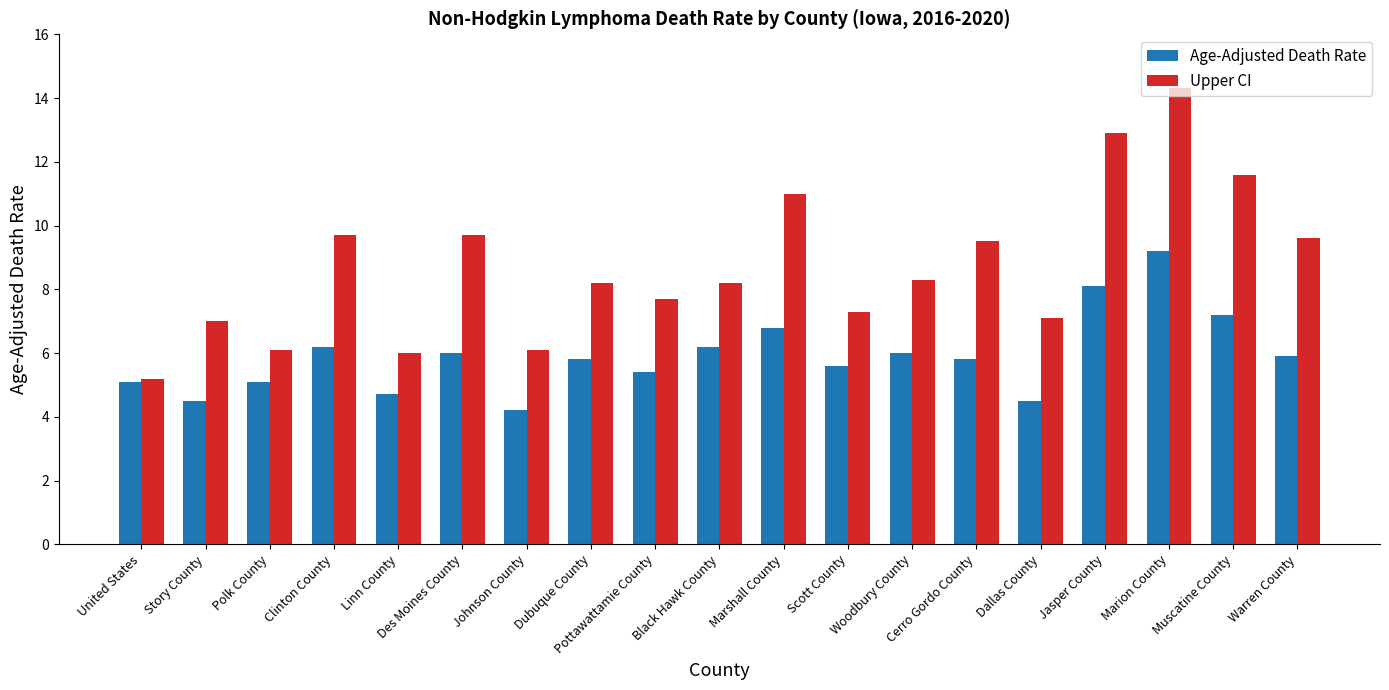

What is the minimum value shown in the chart?

4.2